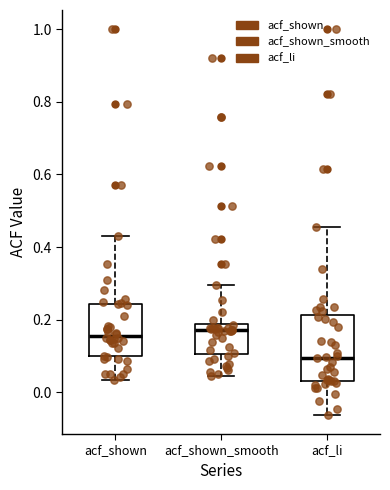

Which box has the lowest median line?

acf_li